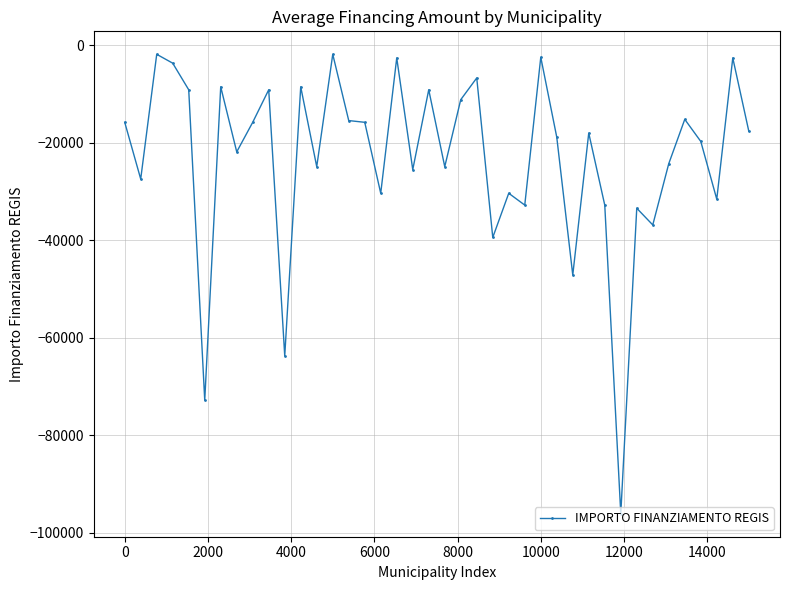

What is the difference between the maximum and minimum values?

94324